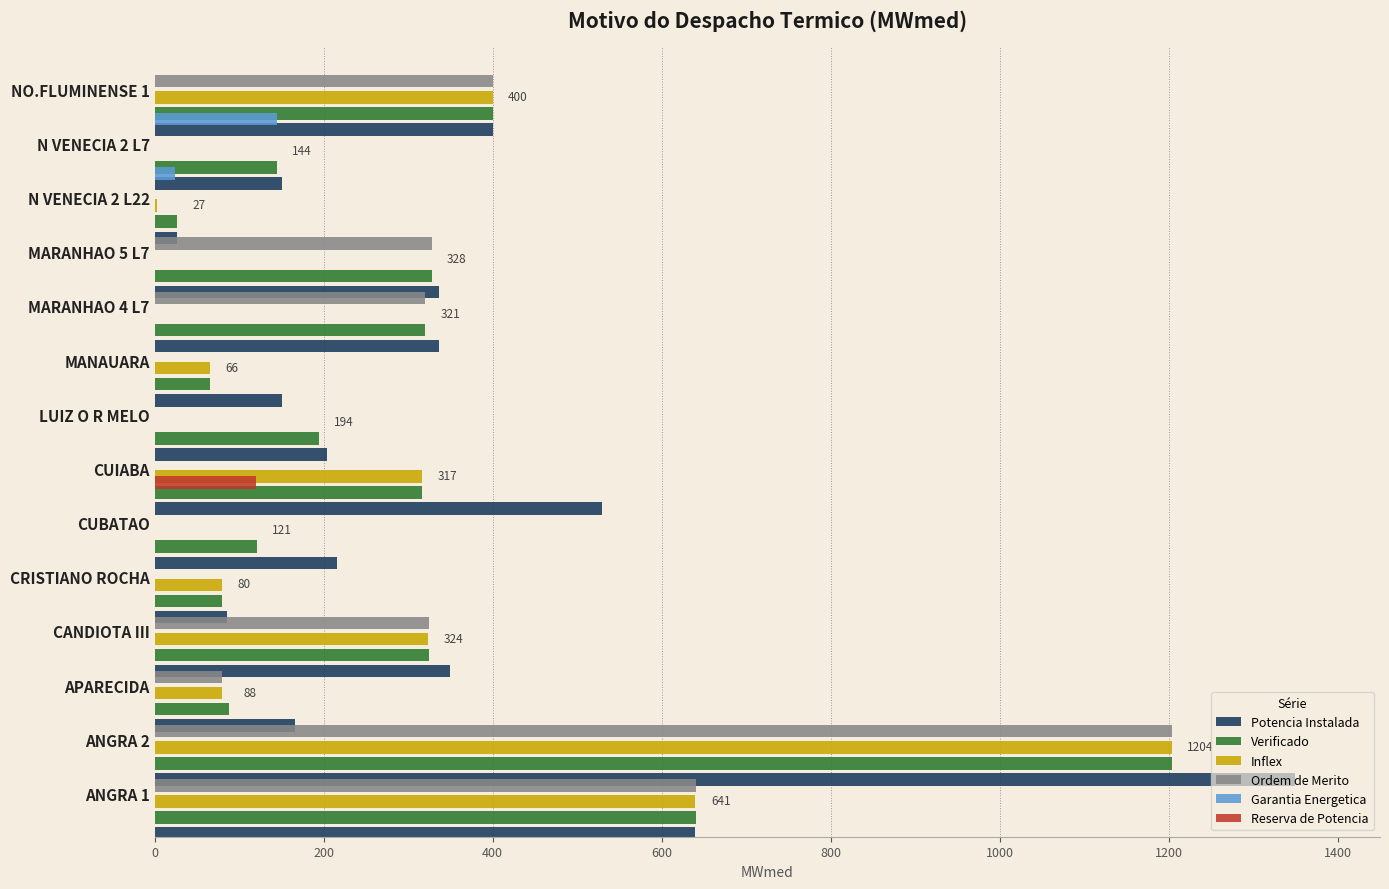

Which series has the largest total across all categories?

Potencia Instalada